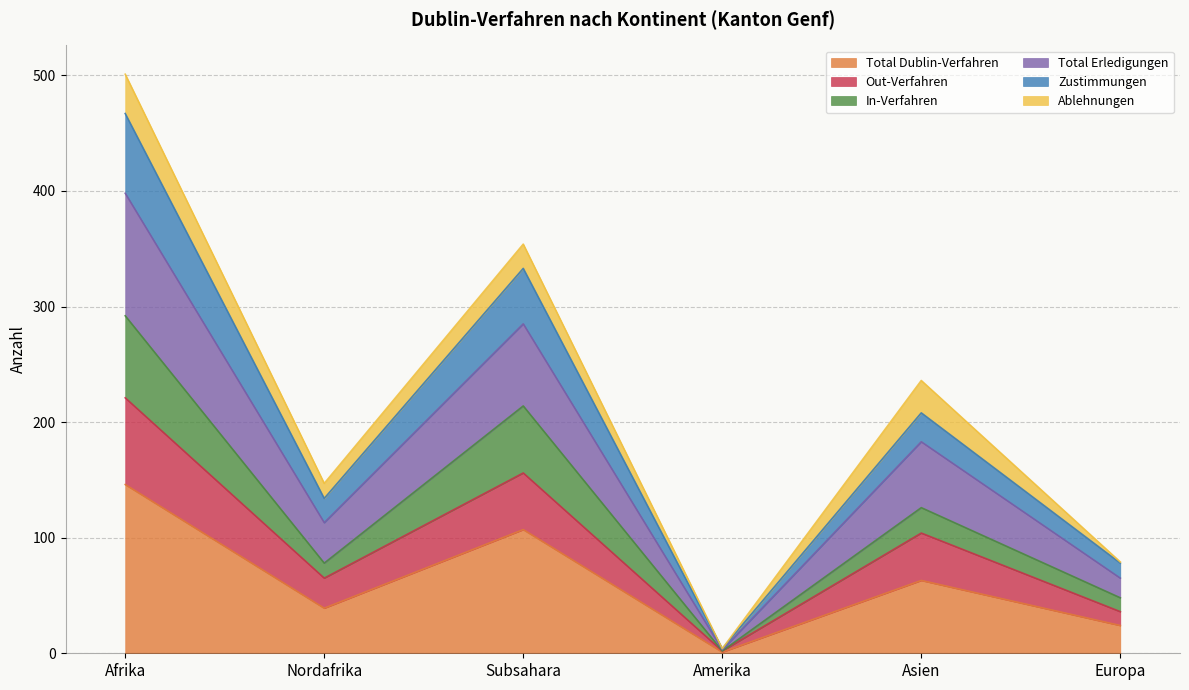

At which label does In-Verfahren reach its peak?

Afrika